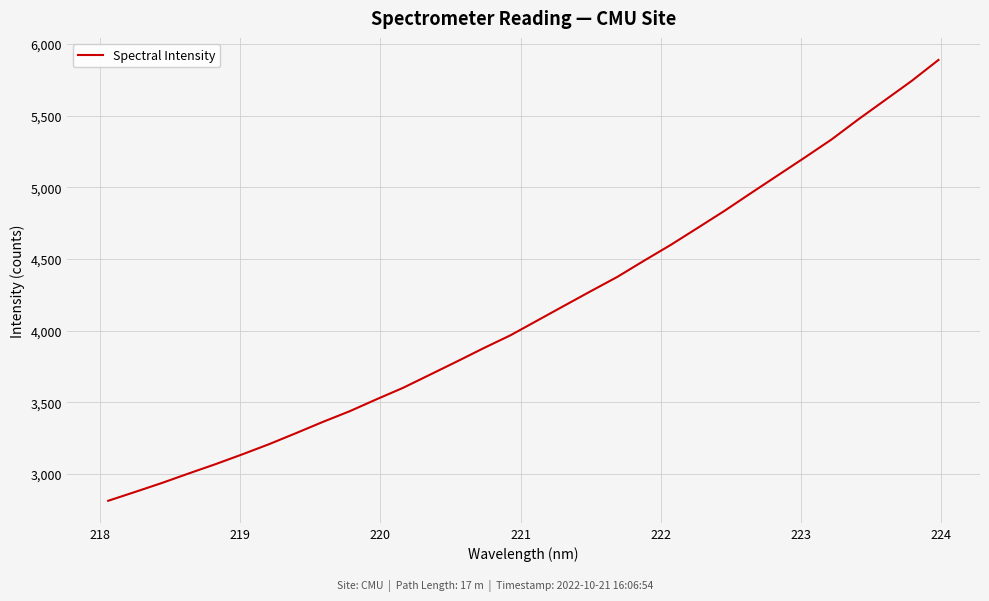

What is the smallest value displayed?

2812.3